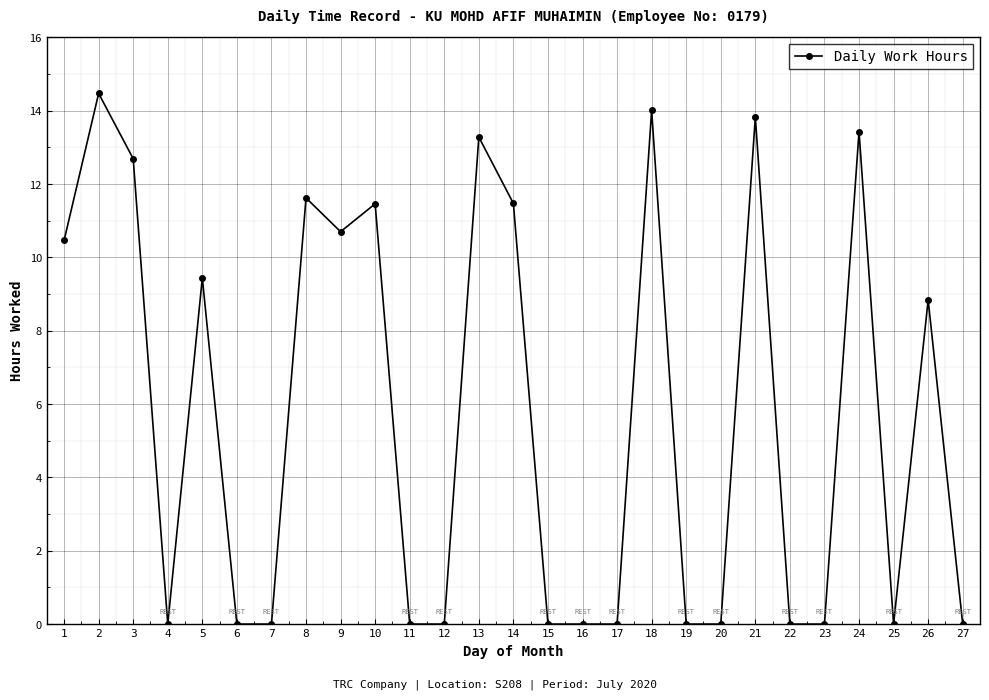

Where is the first local maximum?

2